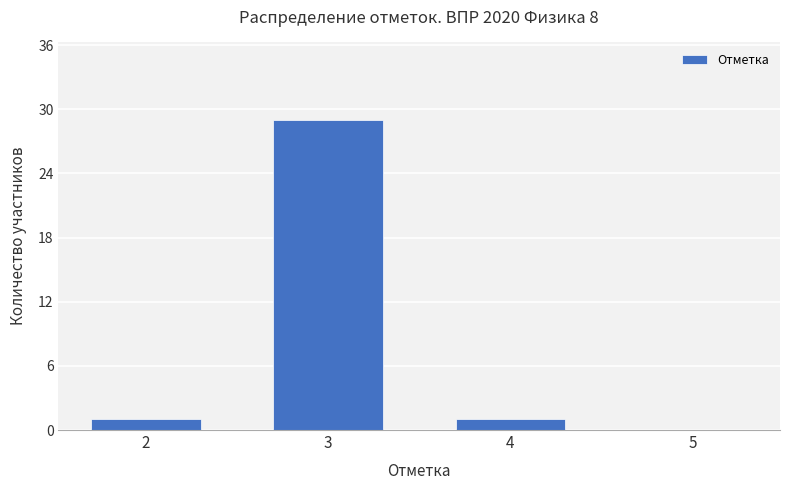

Which has a higher value, 3 or 5?

3